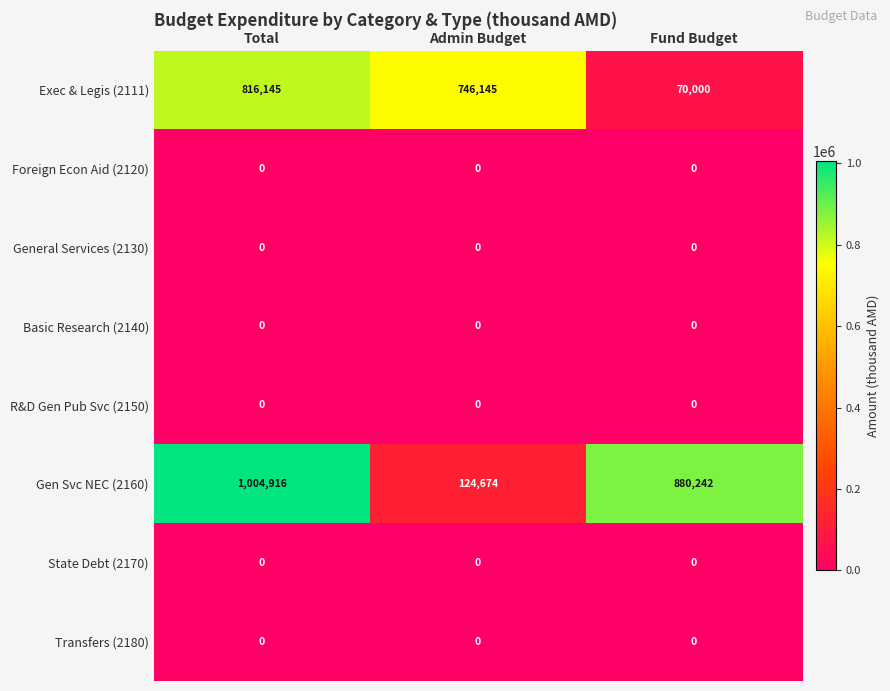

Which category has the lowest value in the Gen Svc NEC (2160) series?

Admin Budget